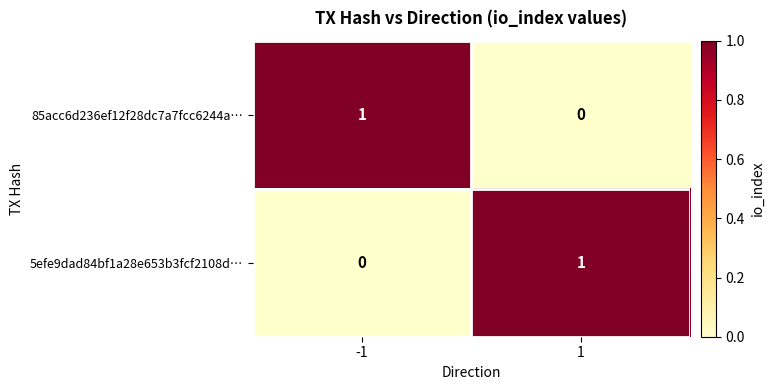

Reading left to right, transcribe all the data shown in this chart.

85acc6d236ef12f28dc7a7fcc6244a…: -1=1	1=0
5efe9dad84bf1a28e653b3fcf2108d…: -1=0	1=1